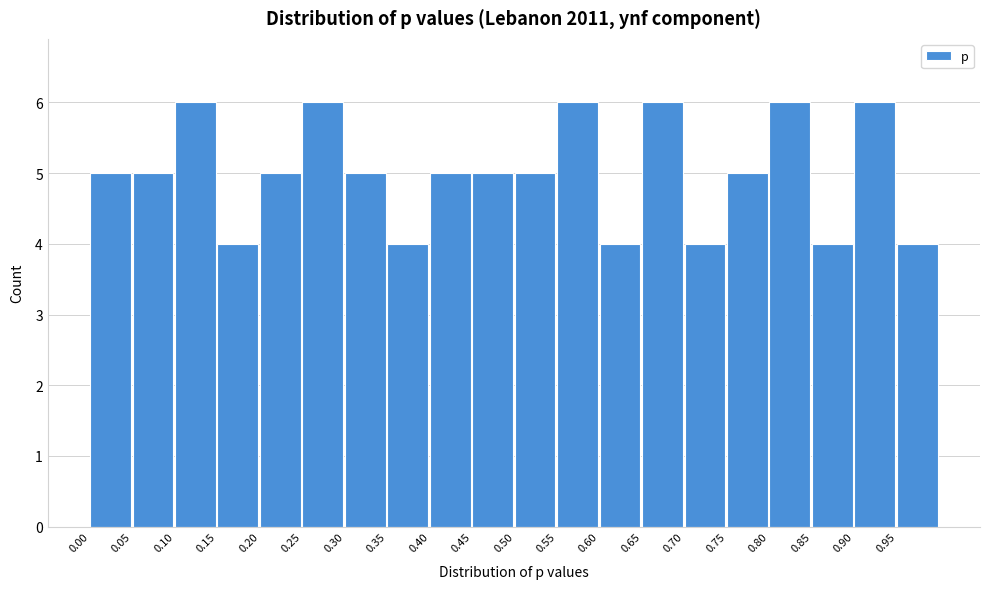

Reading left to right, transcribe this chart: for each bar, give the range it covers on the x-axis and its height. The values are not printed on the chart, so give them approximately, as read against the axis.

0.00 to 0.05: 5
0.05 to 0.10: 5
0.10 to 0.15: 6
0.15 to 0.20: 4
0.20 to 0.25: 5
0.25 to 0.30: 6
0.30 to 0.35: 5
0.35 to 0.40: 4
0.40 to 0.45: 5
0.45 to 0.50: 5
0.50 to 0.55: 5
0.55 to 0.60: 6
0.60 to 0.65: 4
0.65 to 0.70: 6
0.70 to 0.75: 4
0.75 to 0.80: 5
0.80 to 0.85: 6
0.85 to 0.90: 4
0.90 to 0.95: 6
0.95 to 1.00: 4